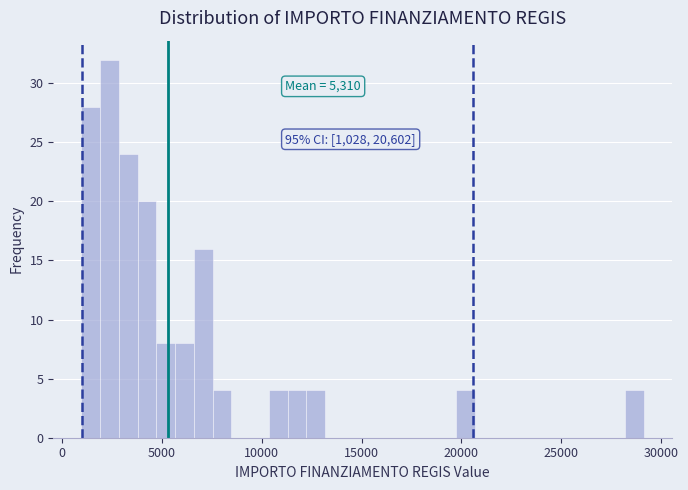

Read against the x-axis, roughly where is the centre of the tallest bar?

2500